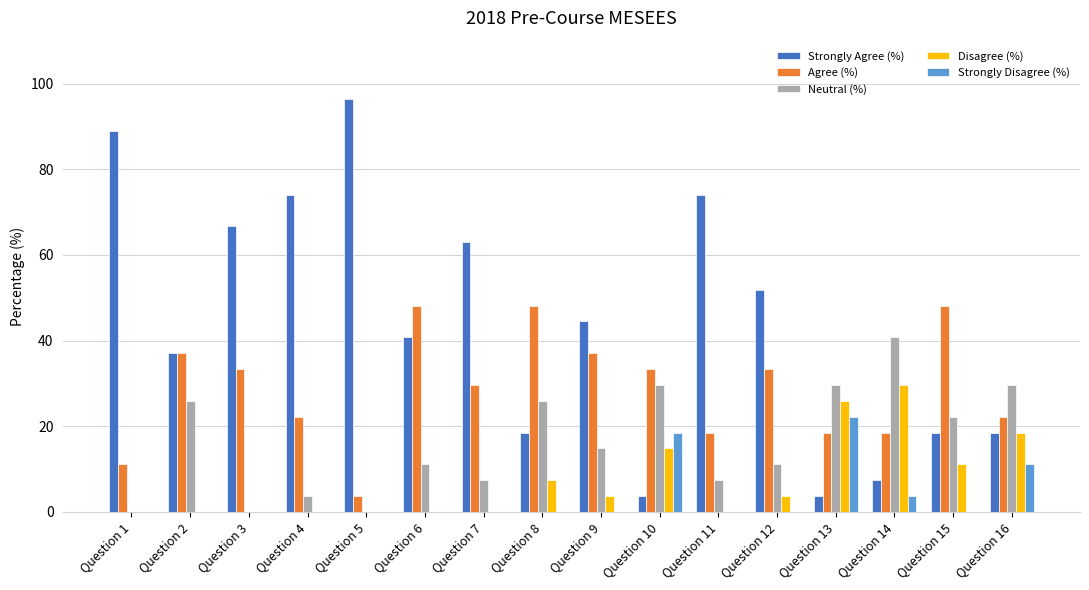

How many data points in Neutral (%) are above 14?

8